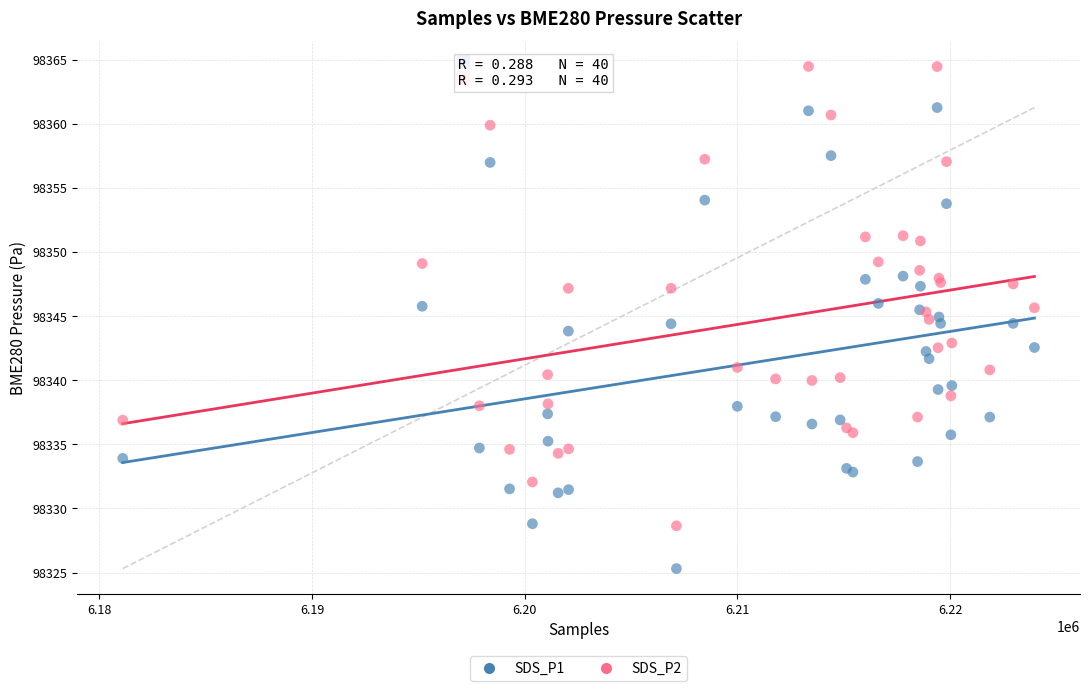

Which series reaches the maximum Y coordinate?

SDS_P2